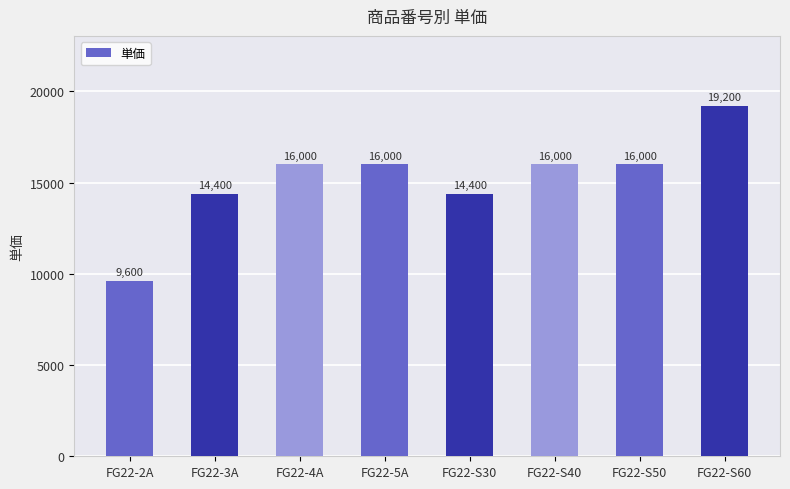

Which category has the lowest value across all series?

FG22-2A